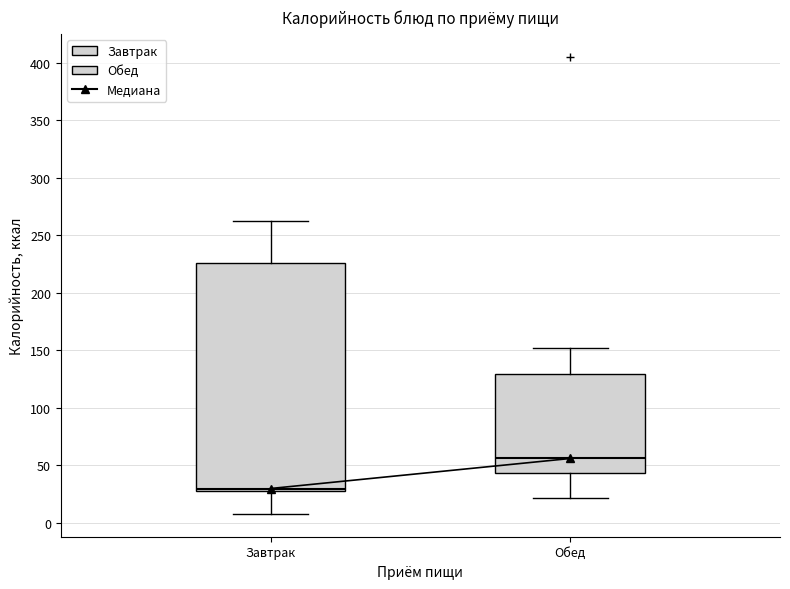

Reading left to right, transcribe this box plot: for each box, give where its median line is, the range the box spans, and where its two whiskers end, as read against the y-axis. The values are not printed on the chart, so give them approximately, as read against the axis.

Завтрак: median 30 (just above the box's lower edge), box 30 to 225, whiskers 10 to 265
Обед: median 55, box 45 to 130, whiskers 20 to 150